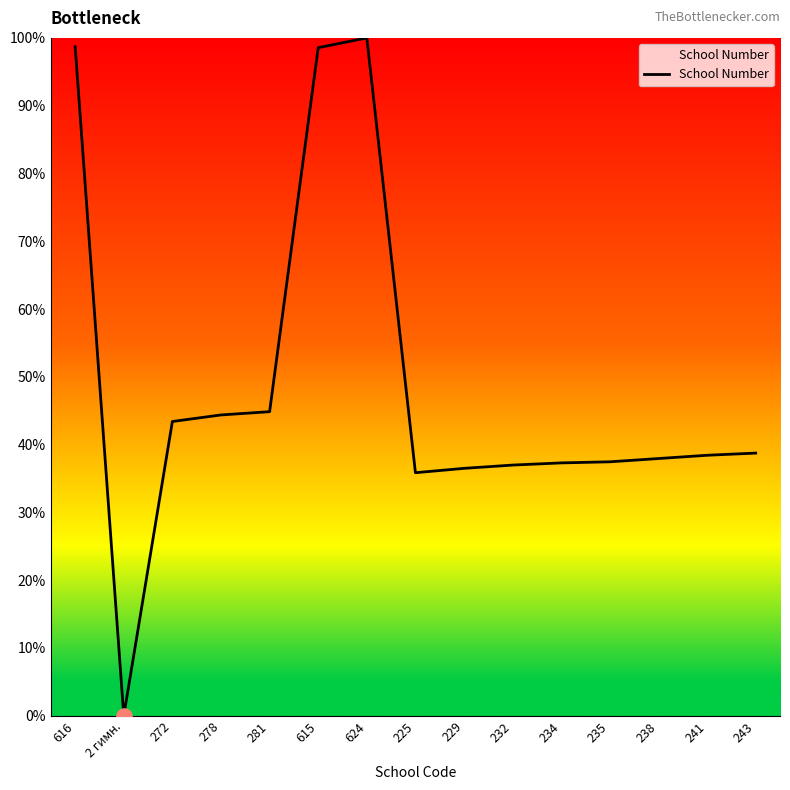

Between 235 and 241, which is larger?

241